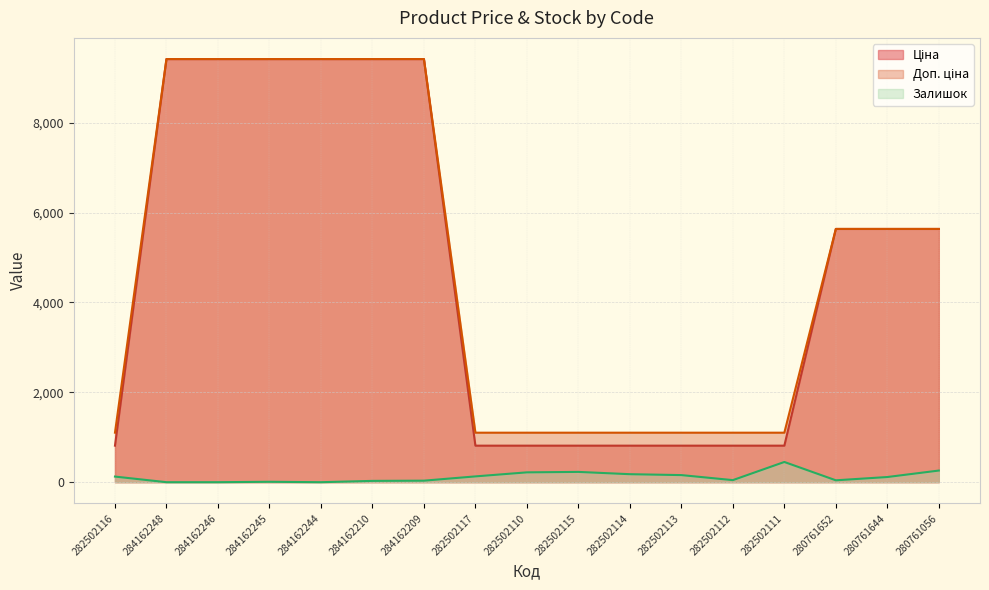

At which label does Ціна reach its minimum?

282502116